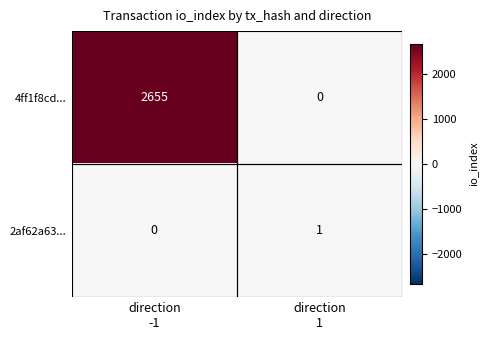

At how many categories does at least one series exceed 1916?

1